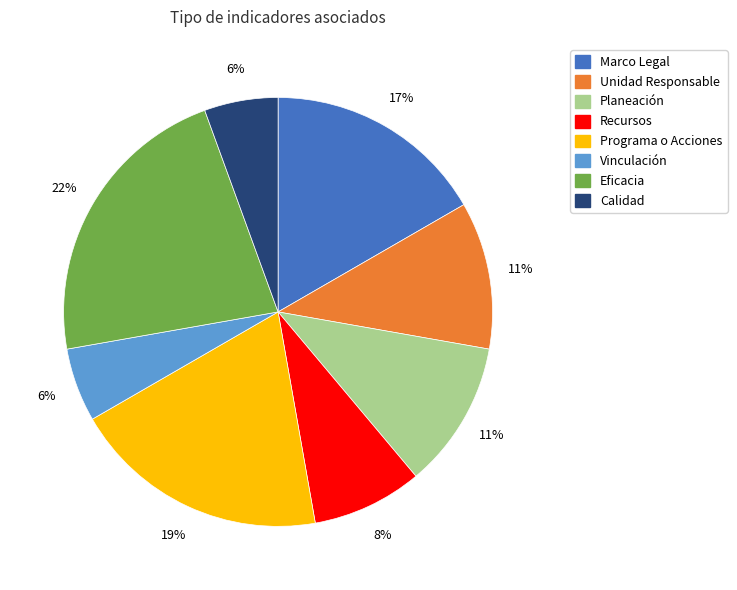

What percentage is the Vinculación slice, to the nearest percent?

6%